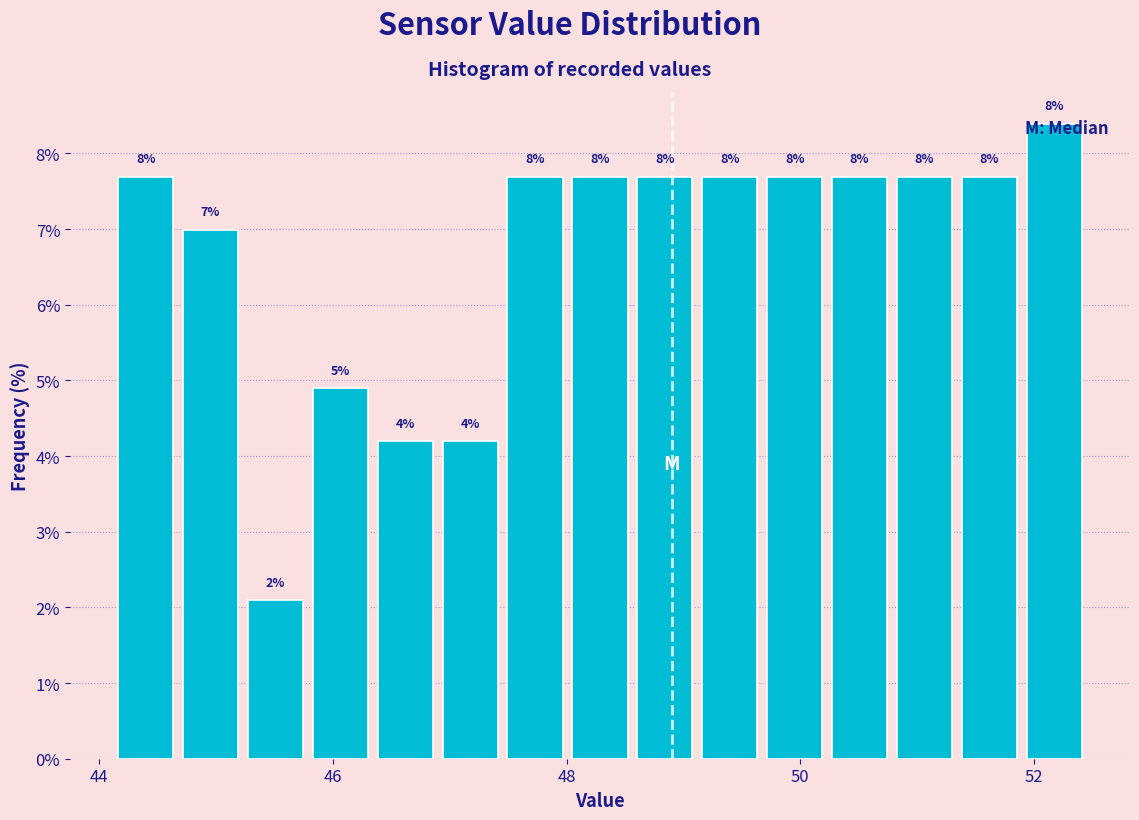

Around what value on the x-axis is the tallest bar? Give the approximate position of its centre, as read against the axis.

52.2